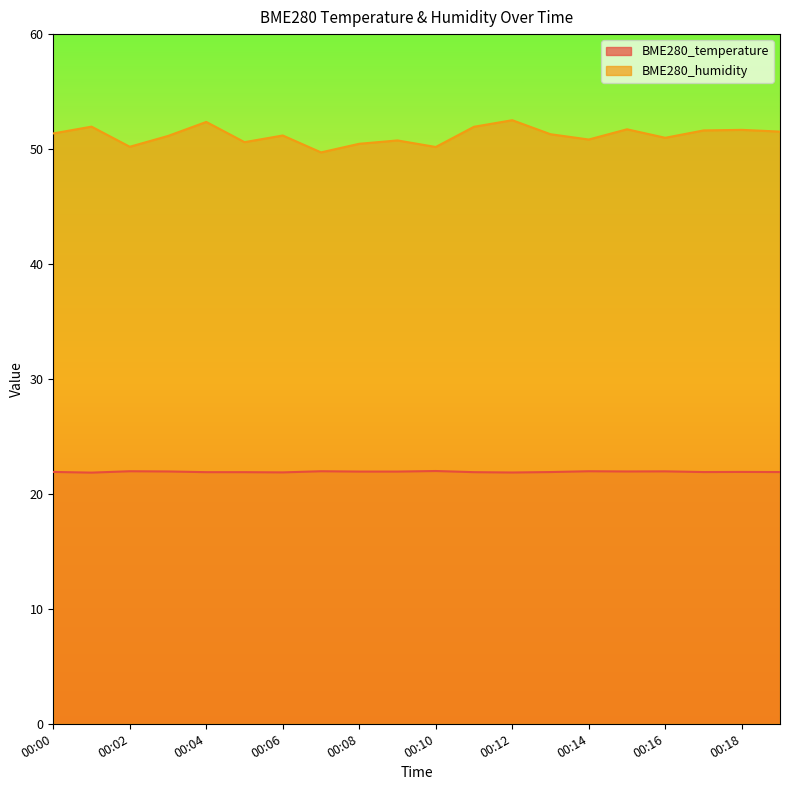

What is the greatest value displayed?

52.5